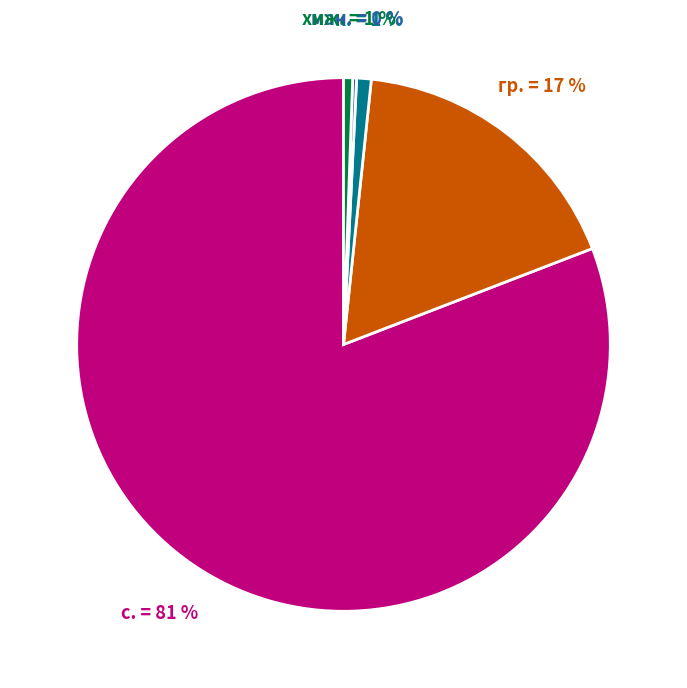

To the nearest percent, what is the average slice percentage?

20%